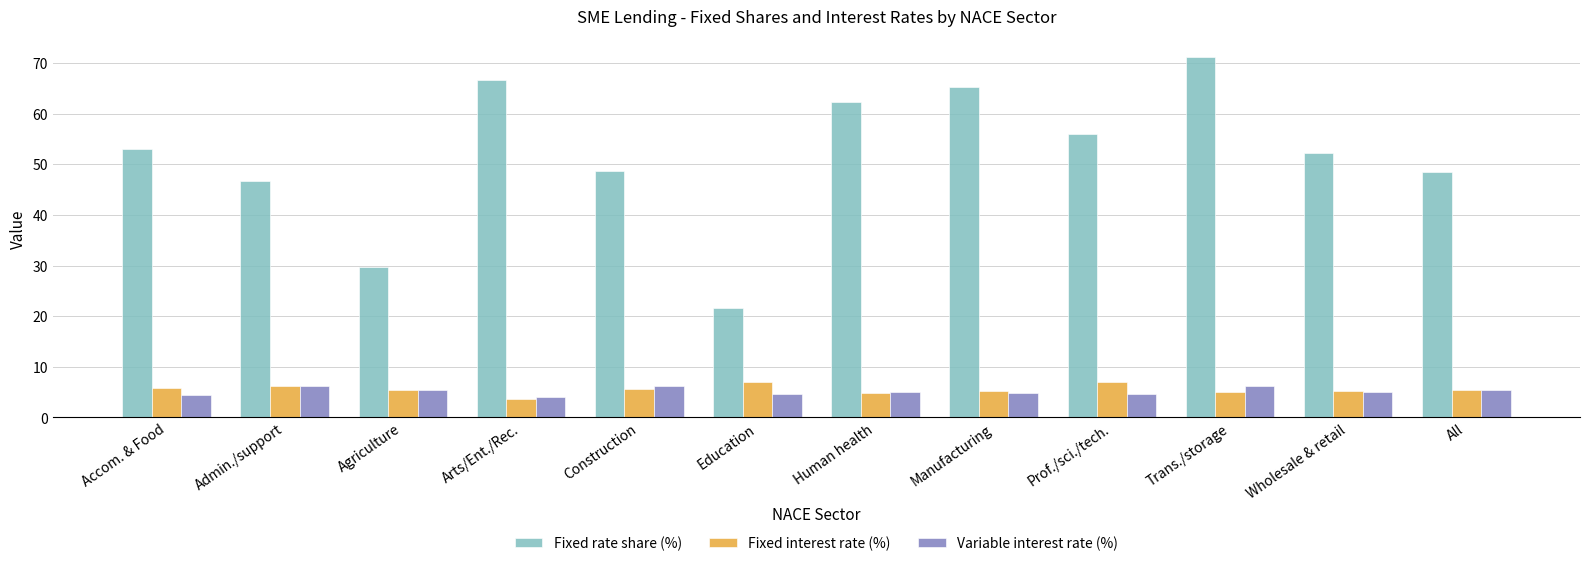

At how many categories does at least one series exceed 13?

12